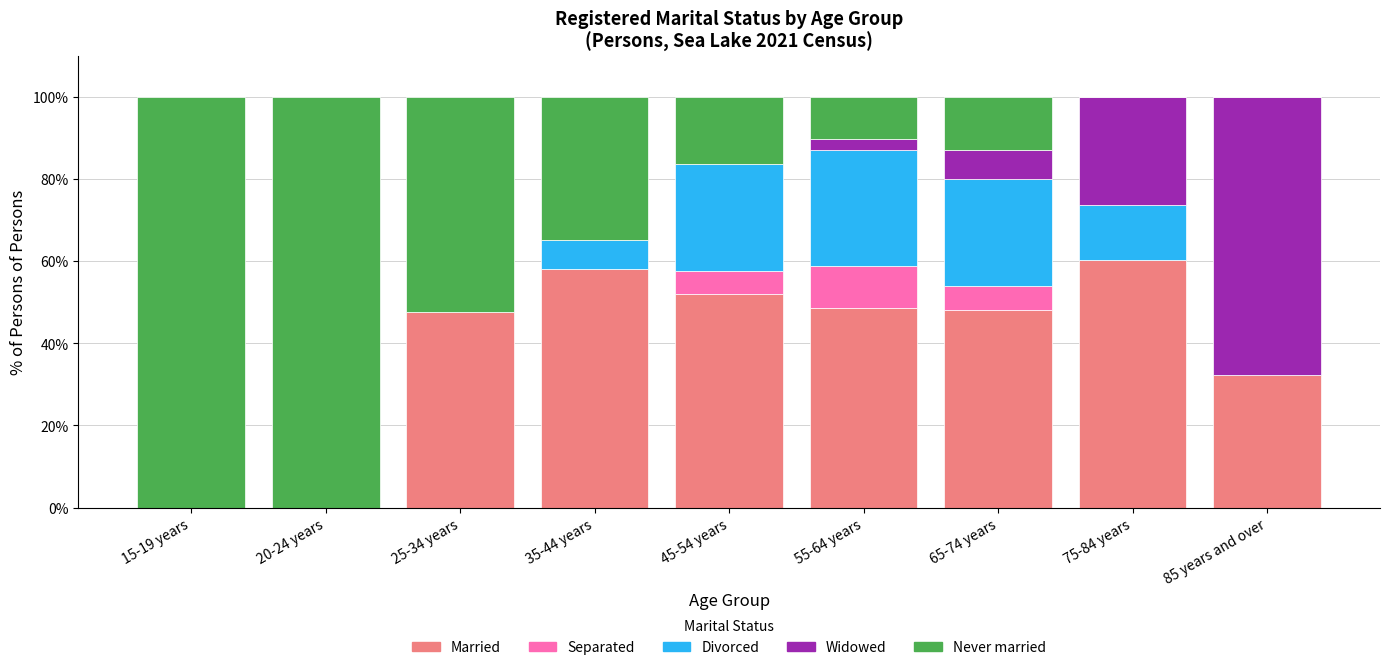

What is the total value across all series at 45-54 years?

100.0